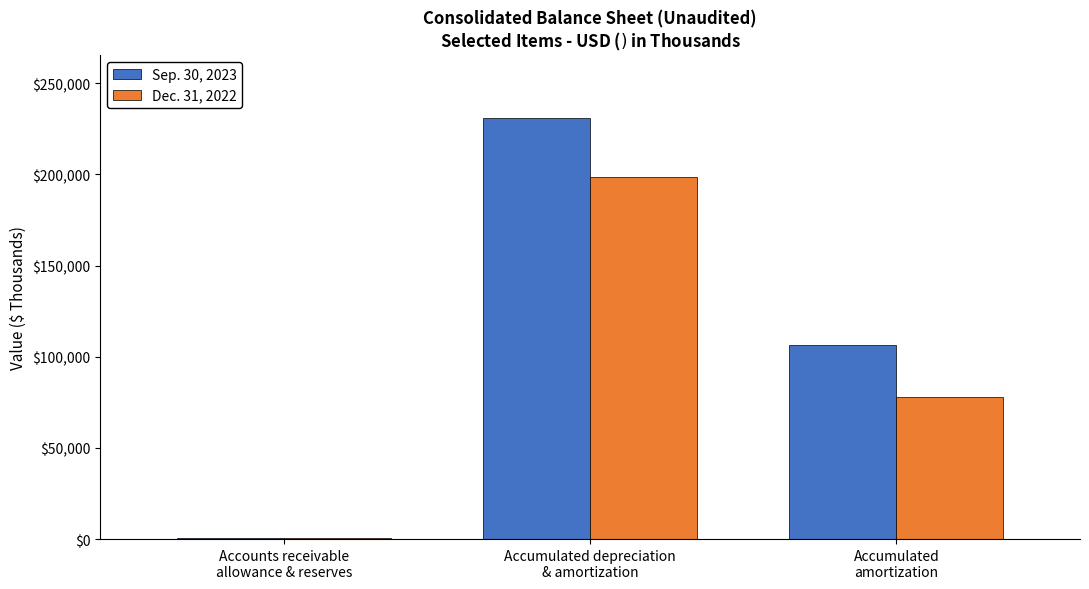

What is the greatest value displayed?

230789